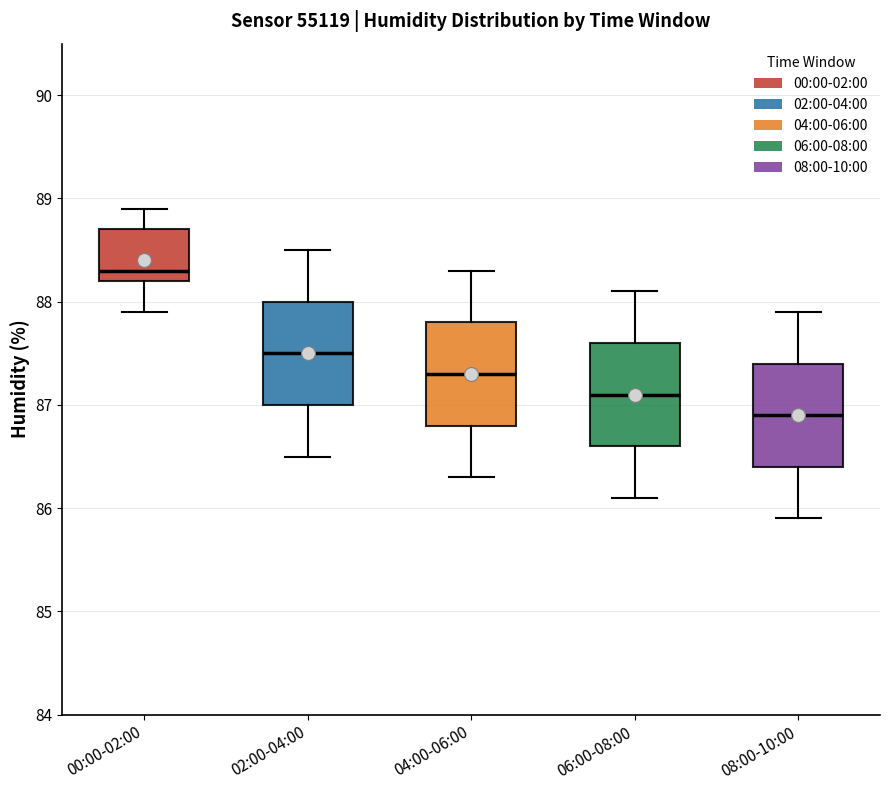

Reading left to right, transcribe this box plot: for each box, give where its median line is, the range the box spans, and where its two whiskers end, as read against the y-axis. The values are not printed on the chart, so give them approximately, as read against the axis.

00:00-02:00: median 88.3, box 88.2 to 88.7, whiskers 87.9 to 88.9
02:00-04:00: median 87.5, box 87.0 to 88.0, whiskers 86.5 to 88.5
04:00-06:00: median 87.3, box 86.8 to 87.8, whiskers 86.3 to 88.3
06:00-08:00: median 87.1, box 86.6 to 87.6, whiskers 86.1 to 88.1
08:00-10:00: median 86.9, box 86.4 to 87.4, whiskers 85.9 to 87.9